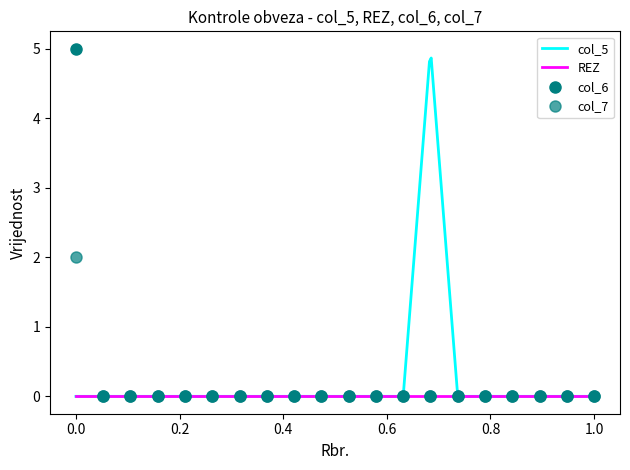

Between 6 and 5, which is larger?

6